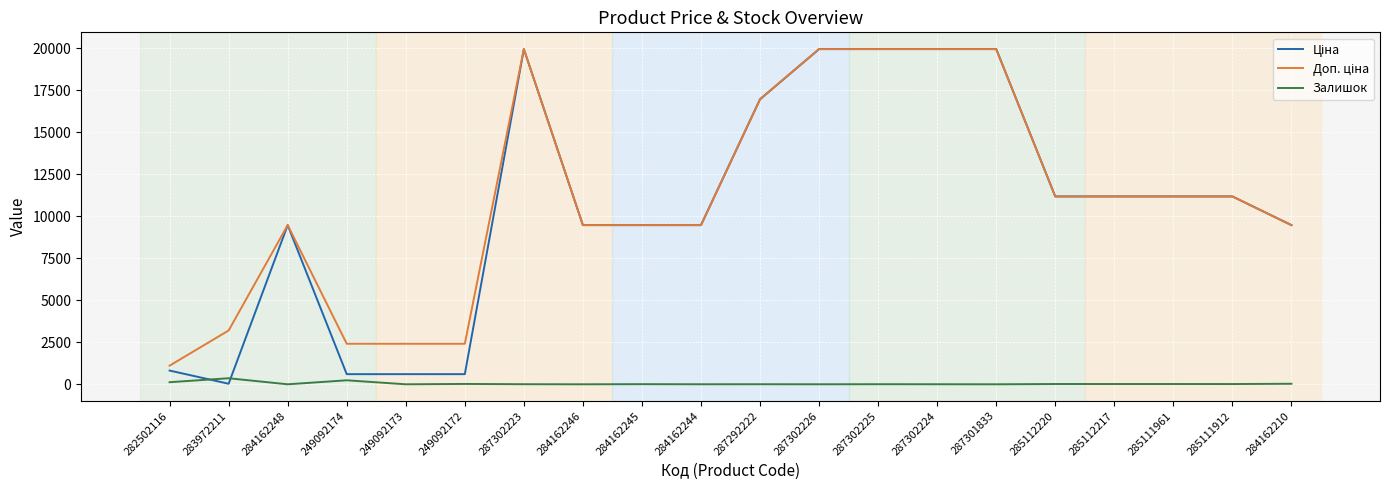

How many lines are shown in the chart?

3